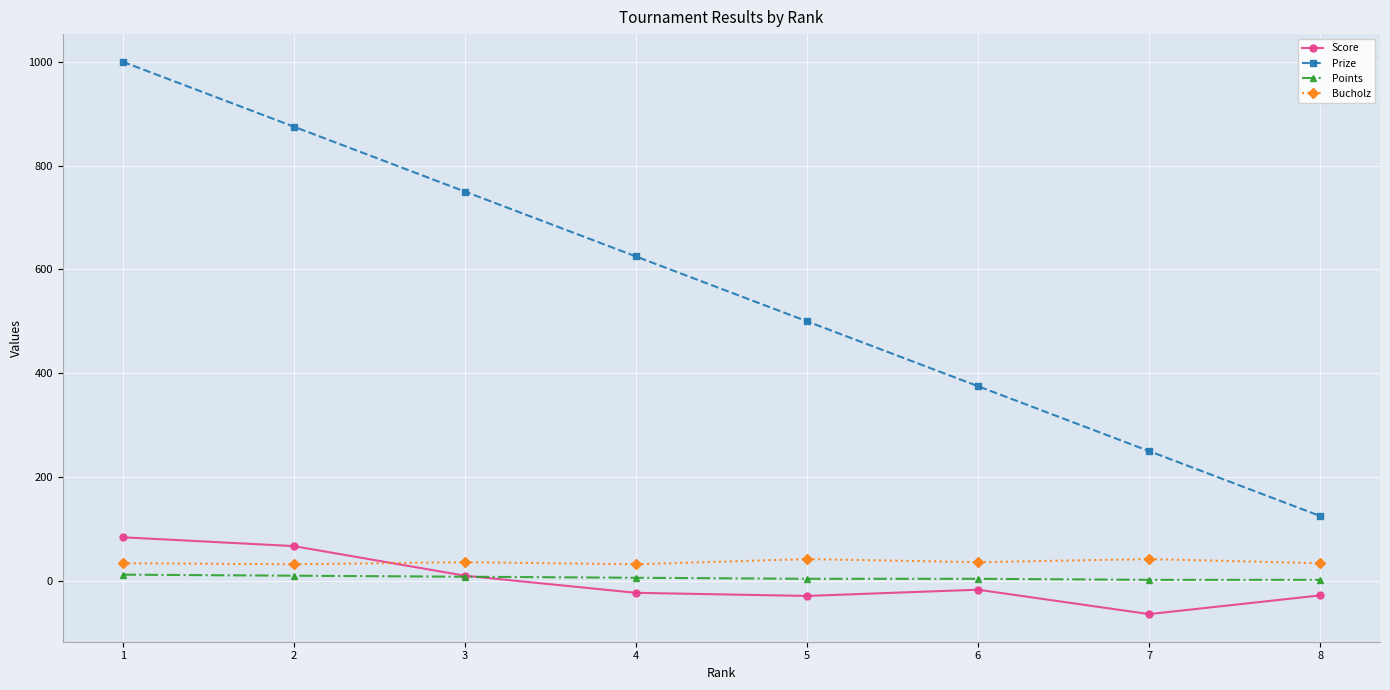

Which category has the lowest value in the Prize series?

8